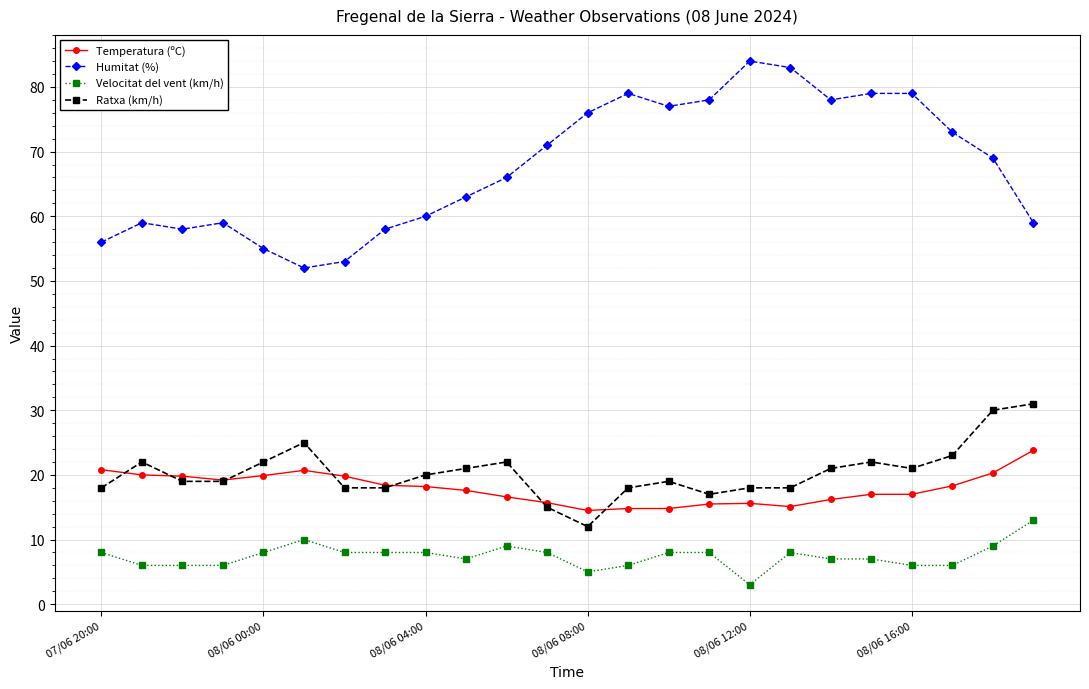

True or false: Velocitat del vent (km/h) and Humitat (%) cross at least once.

False